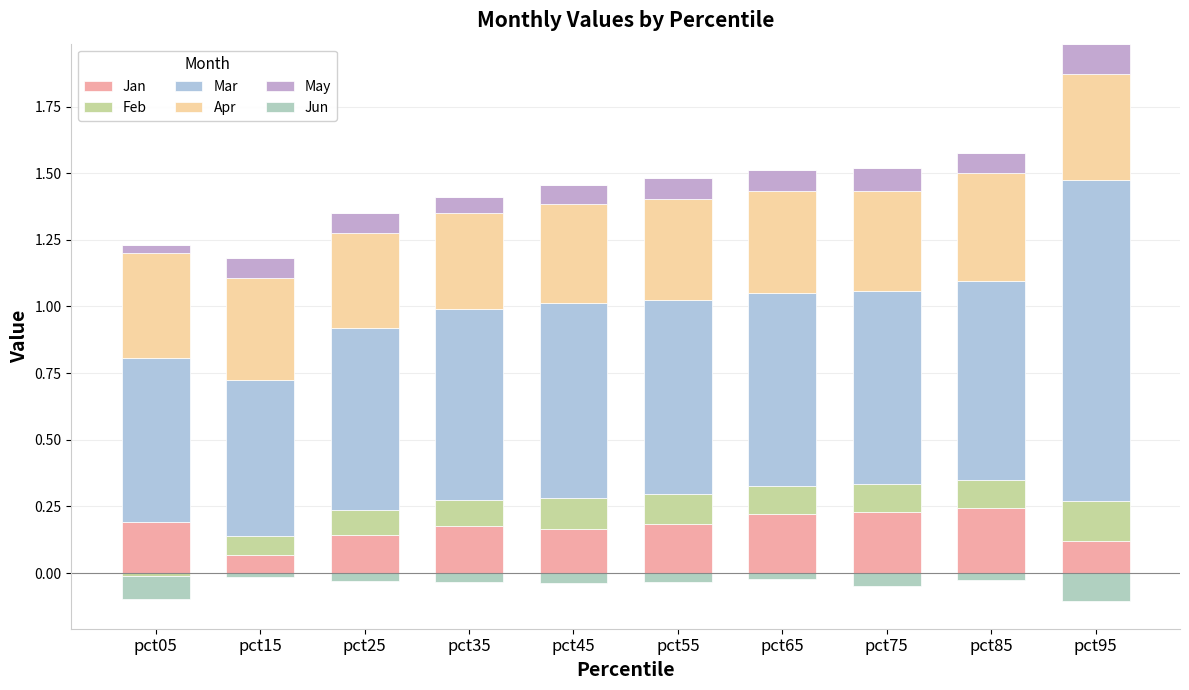

The value of Feb at pct35 is 0.1. True or false?

True